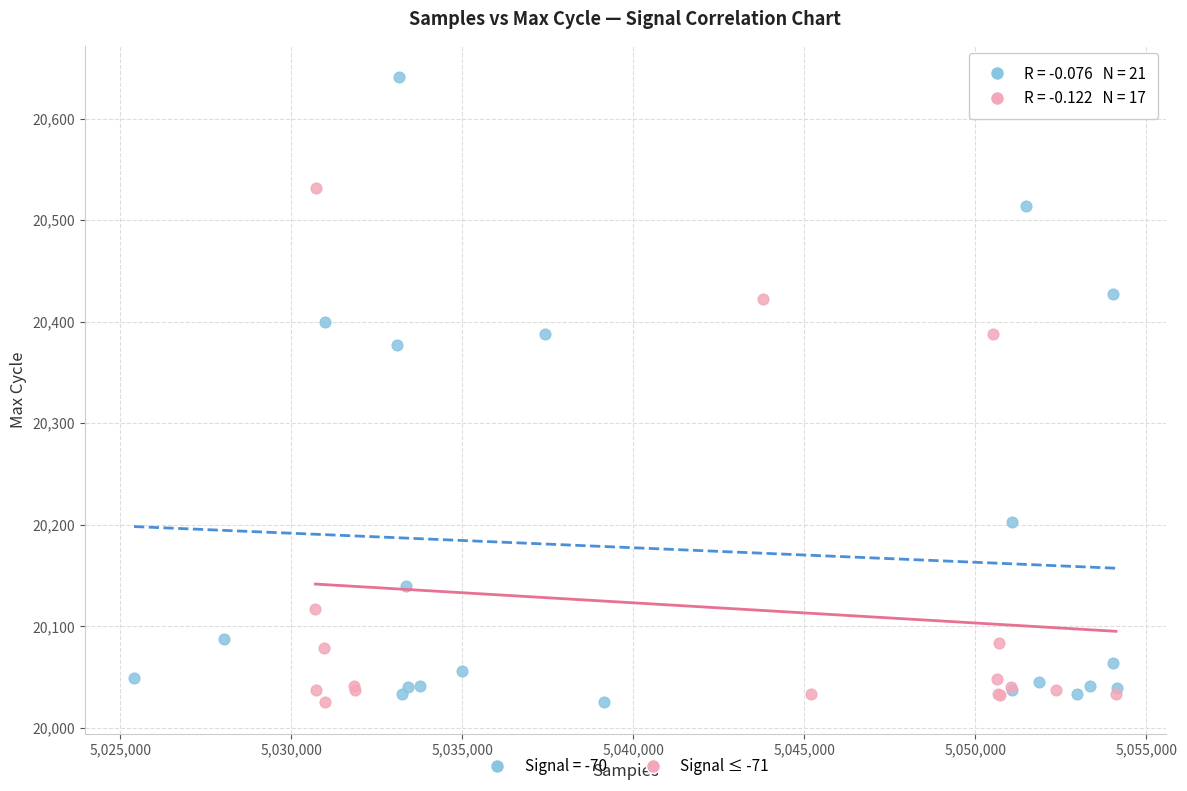

Which series has the largest Y range (max minus min)?

Signal = -70